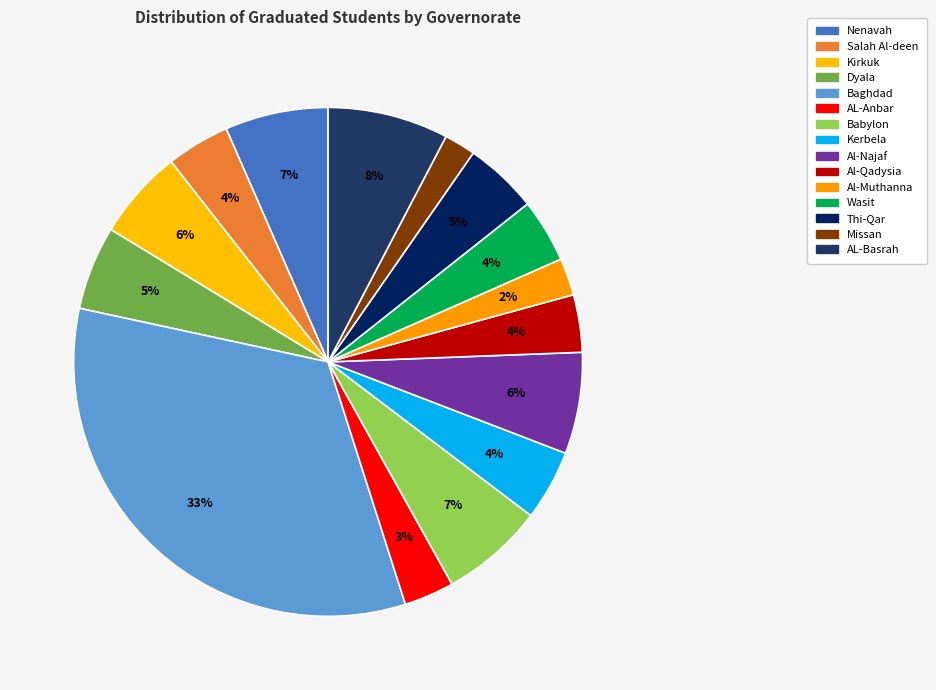

To the nearest percent, what is the difference between the Kerbela and AL-Anbar slice percentages?

1%